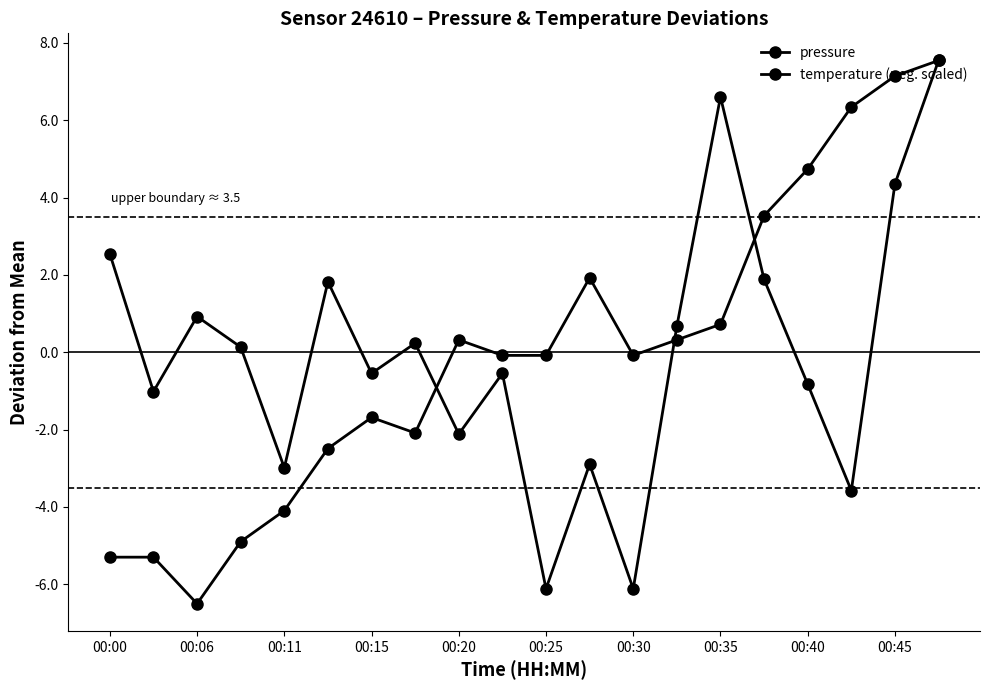

Rank the series by their average value, from lowest to highest.

pressure, temperature (neg. scaled)